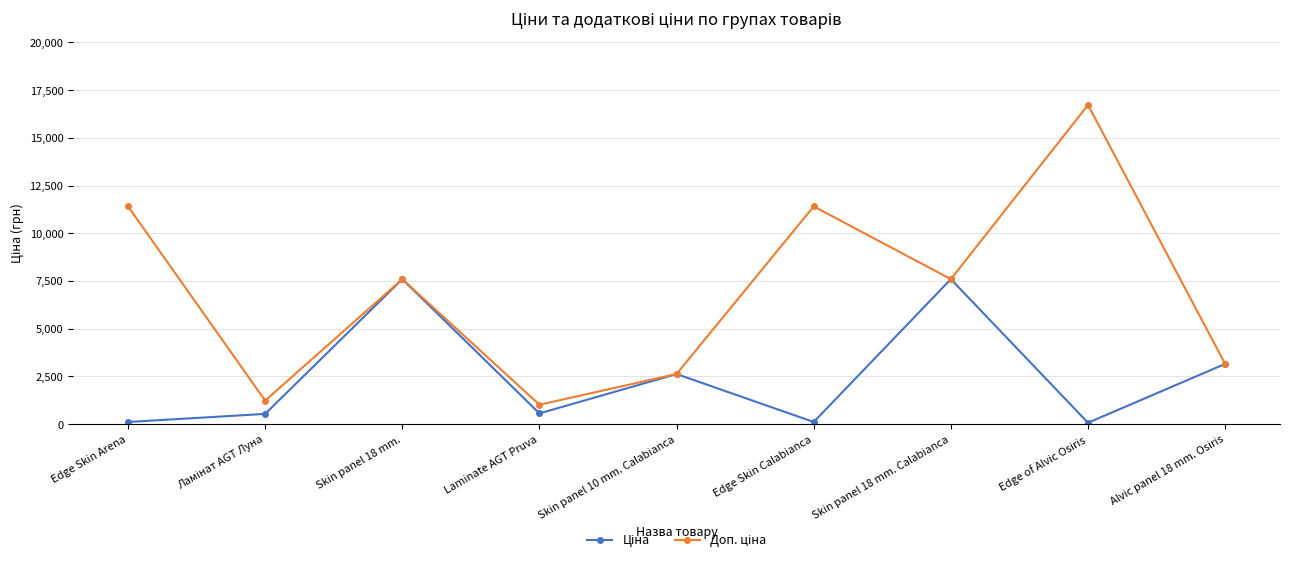

What is the label of the 7th point from the right?

Skin panel 18 mm.